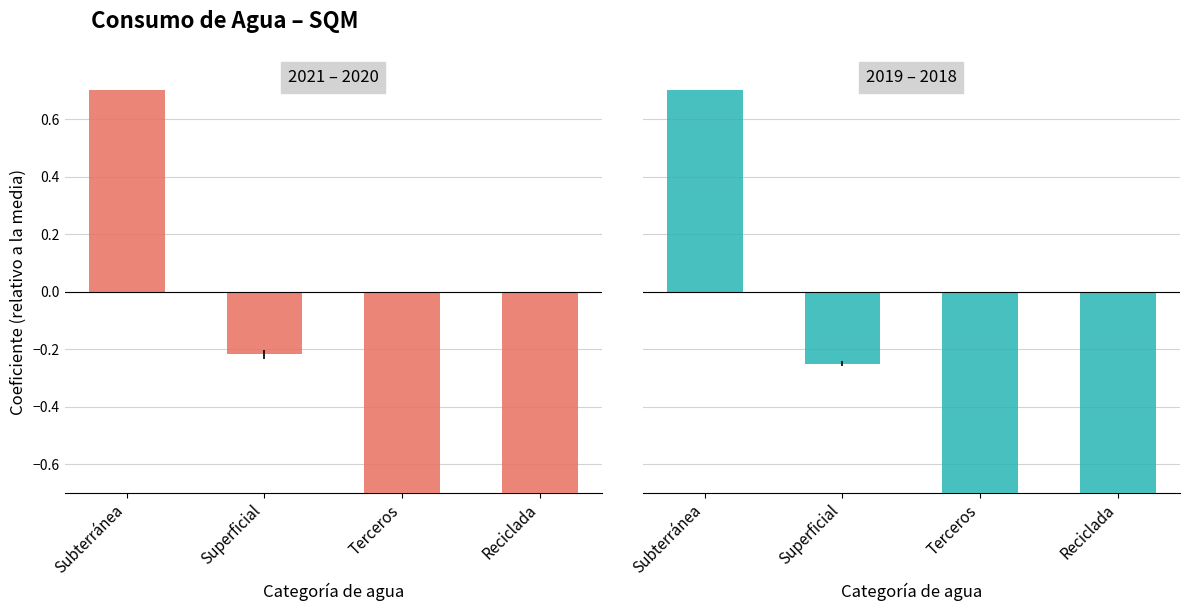

What is the total value across all series at Reciclada?

-1.7